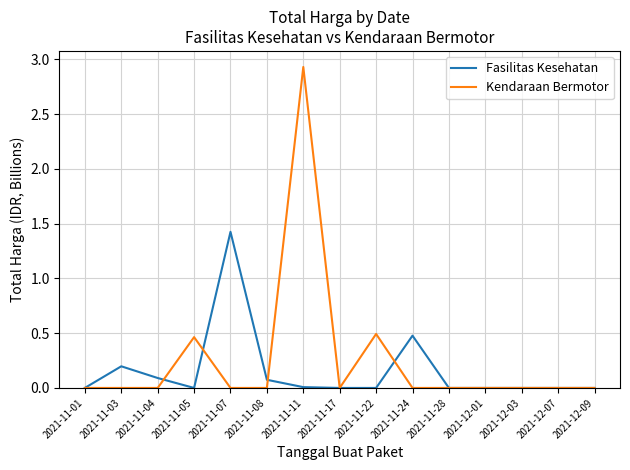

Which label corresponds to the largest value in the chart?

2021-11-11